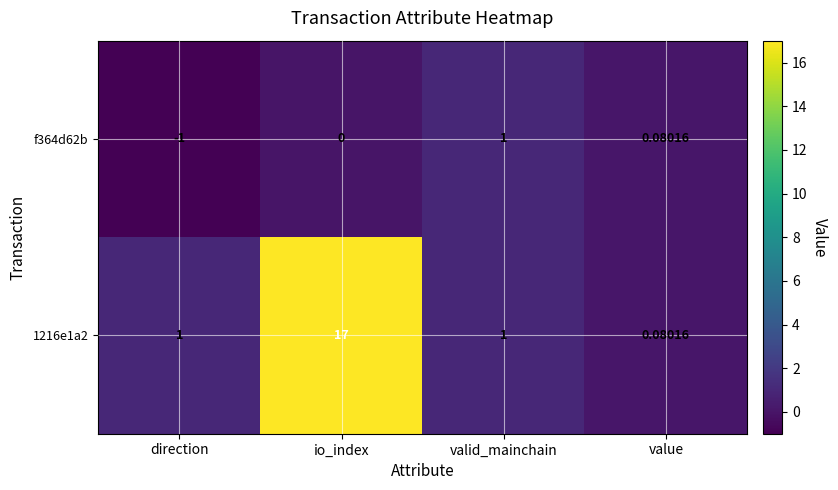

At which category is the sum across all series the highest?

io_index